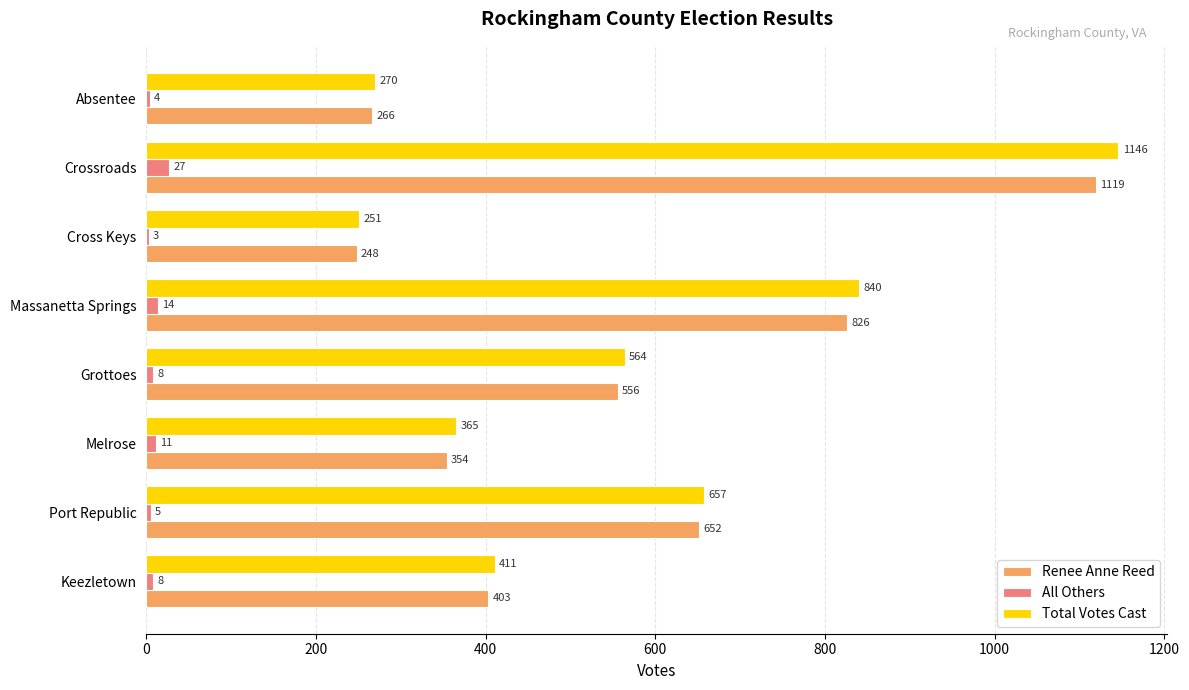

What is the sum of all All Others values?

80